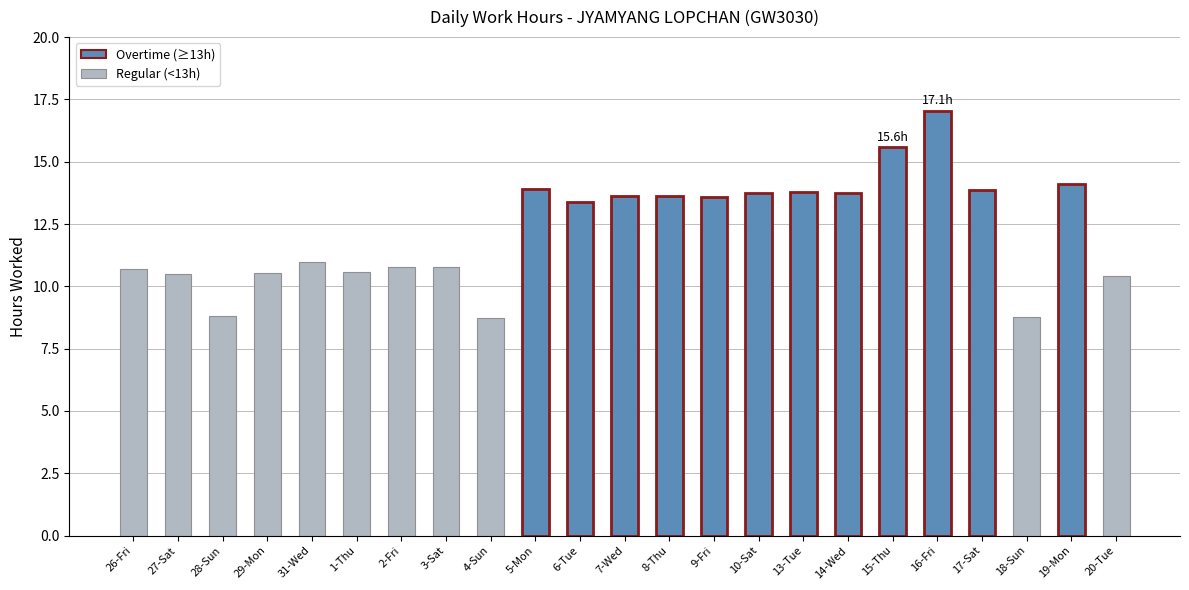

What is the change in value from 26-Fri to 15-Thu?

+4.9